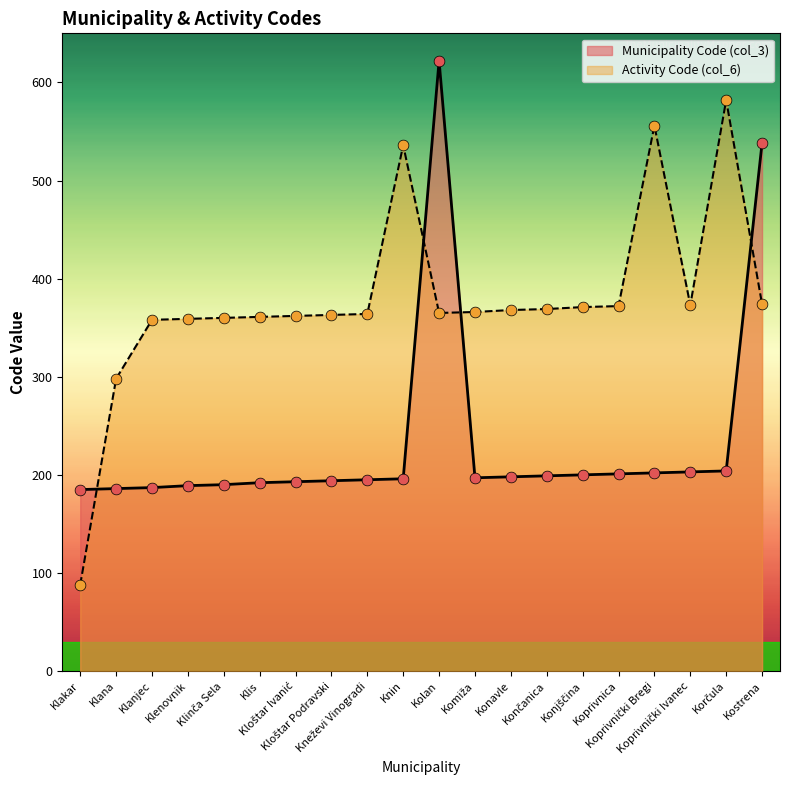

What is the total value across all series at Koprivnica?

573